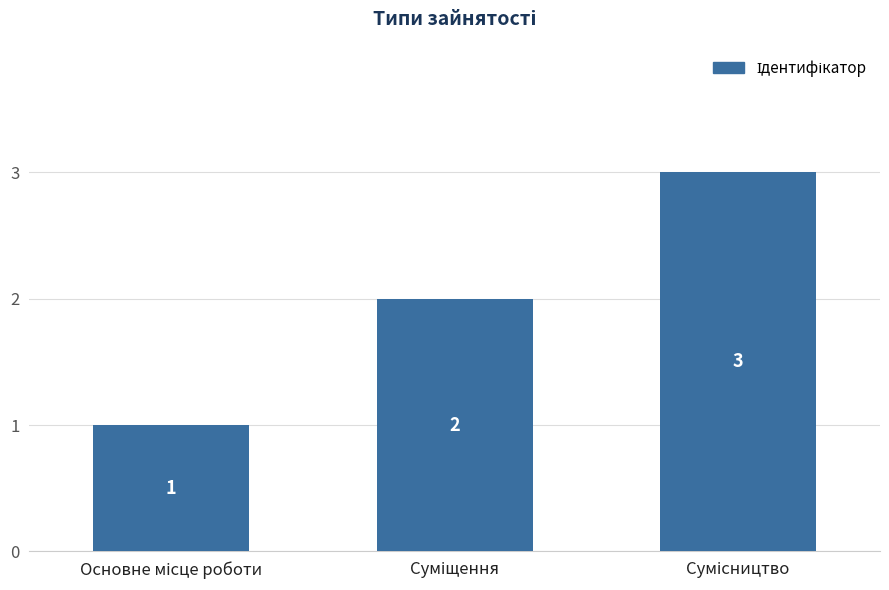

What is the sum of all values?

6